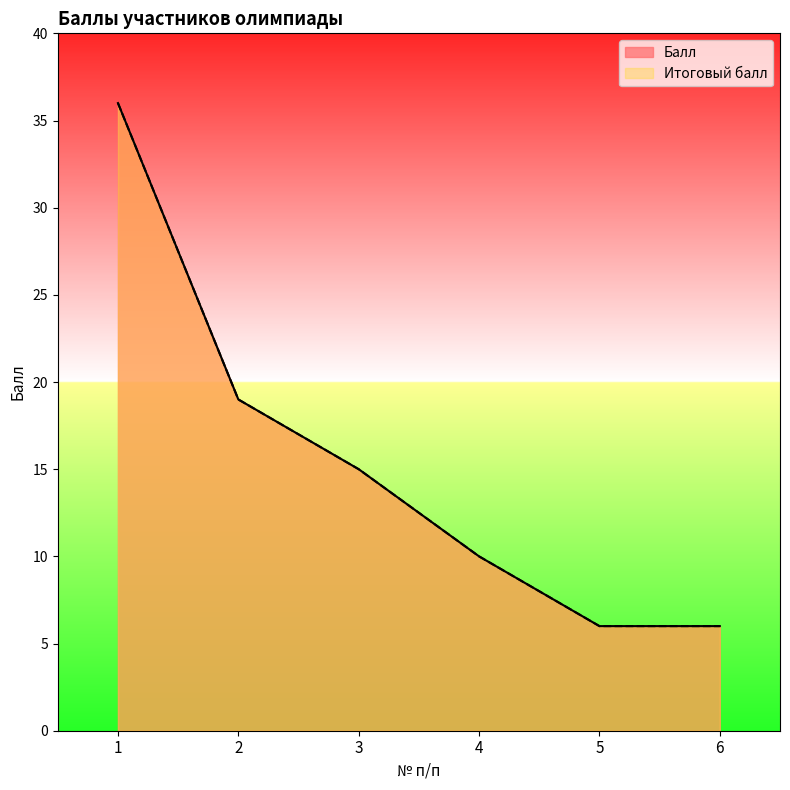

What is the minimum value for Итоговый балл?

6